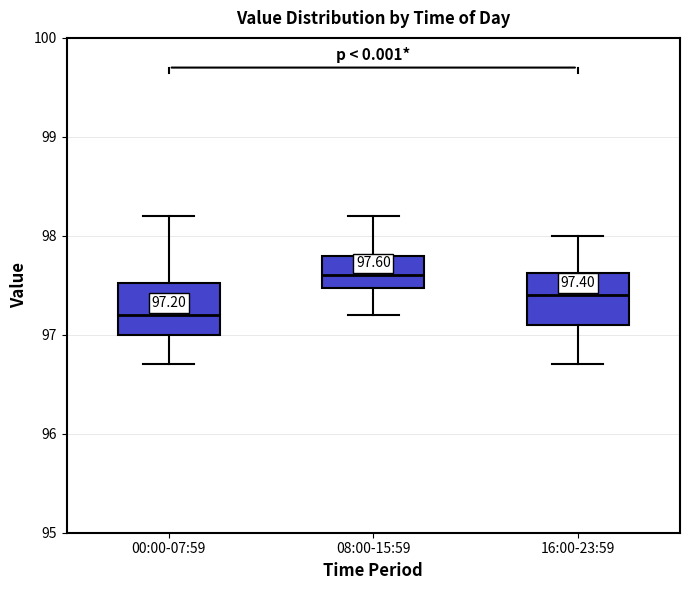

Which box's median line is the highest?

08:00-15:59